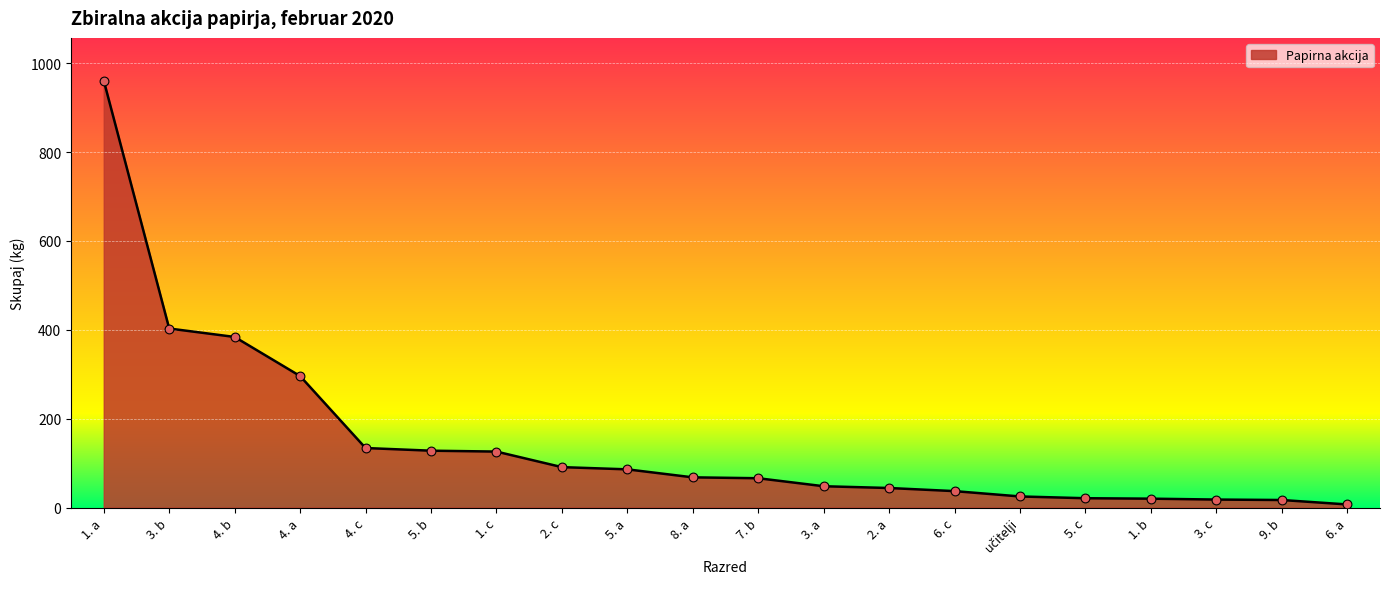

What is the change in value from 4. c to 3. c?

-116